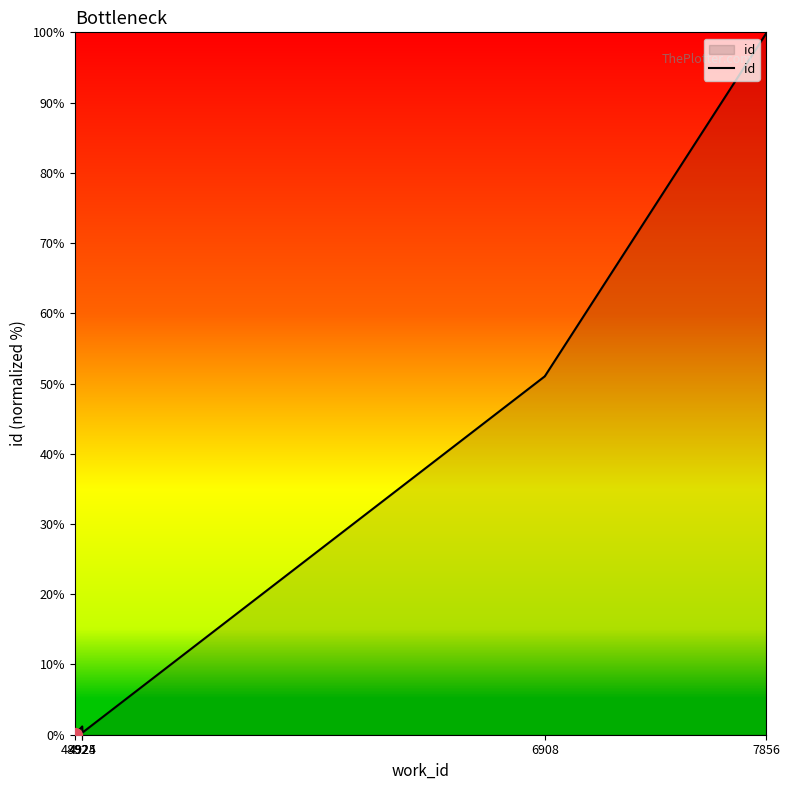

What is the label of the 10th point from the right?

4892